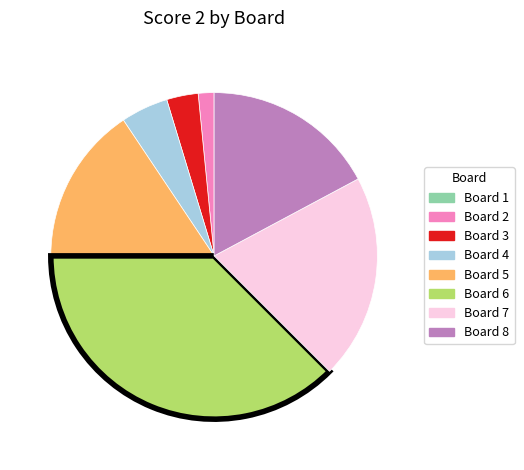

What is the ratio of the value at Board 2 to the value at Board 3?

0.5